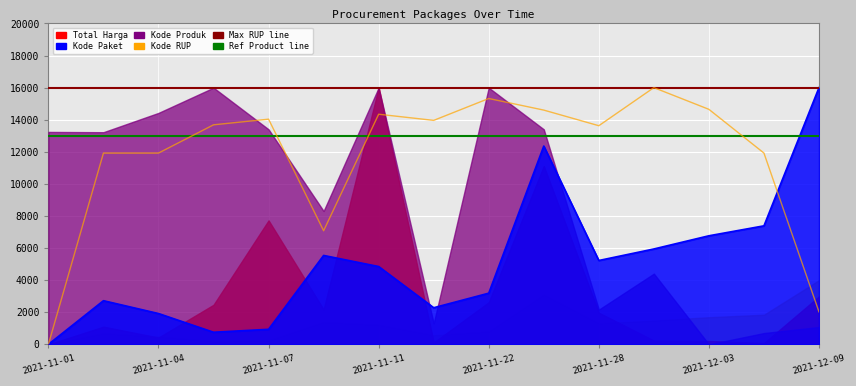

Reading right to left, extract all data points from this chart.

Kode Paket: 16000.0	7387.1	6767.5	5945.2	5226.9	12358.8	3190.3	2283.1	4850.8	5542.1	938.4	755.4	1921.2	2721.7	0.0
Kode RUP: 2026.6	11921.9	14646.8	16000.0	13626.3	14599.7	15322.1	13958.8	14342.6	7080.9	14034.5	13682.2	11921.9	11921.9	0.0